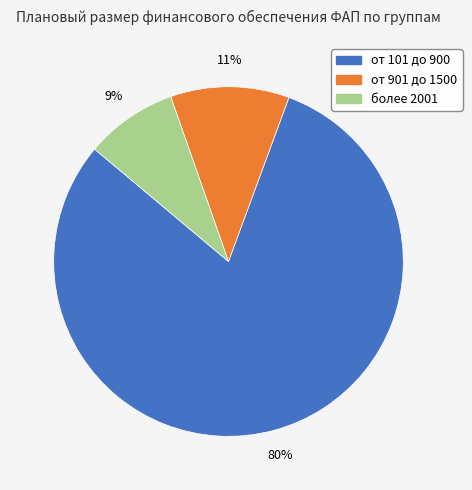

True or false: от 101 до 900 accounts for 74% of the total.

False